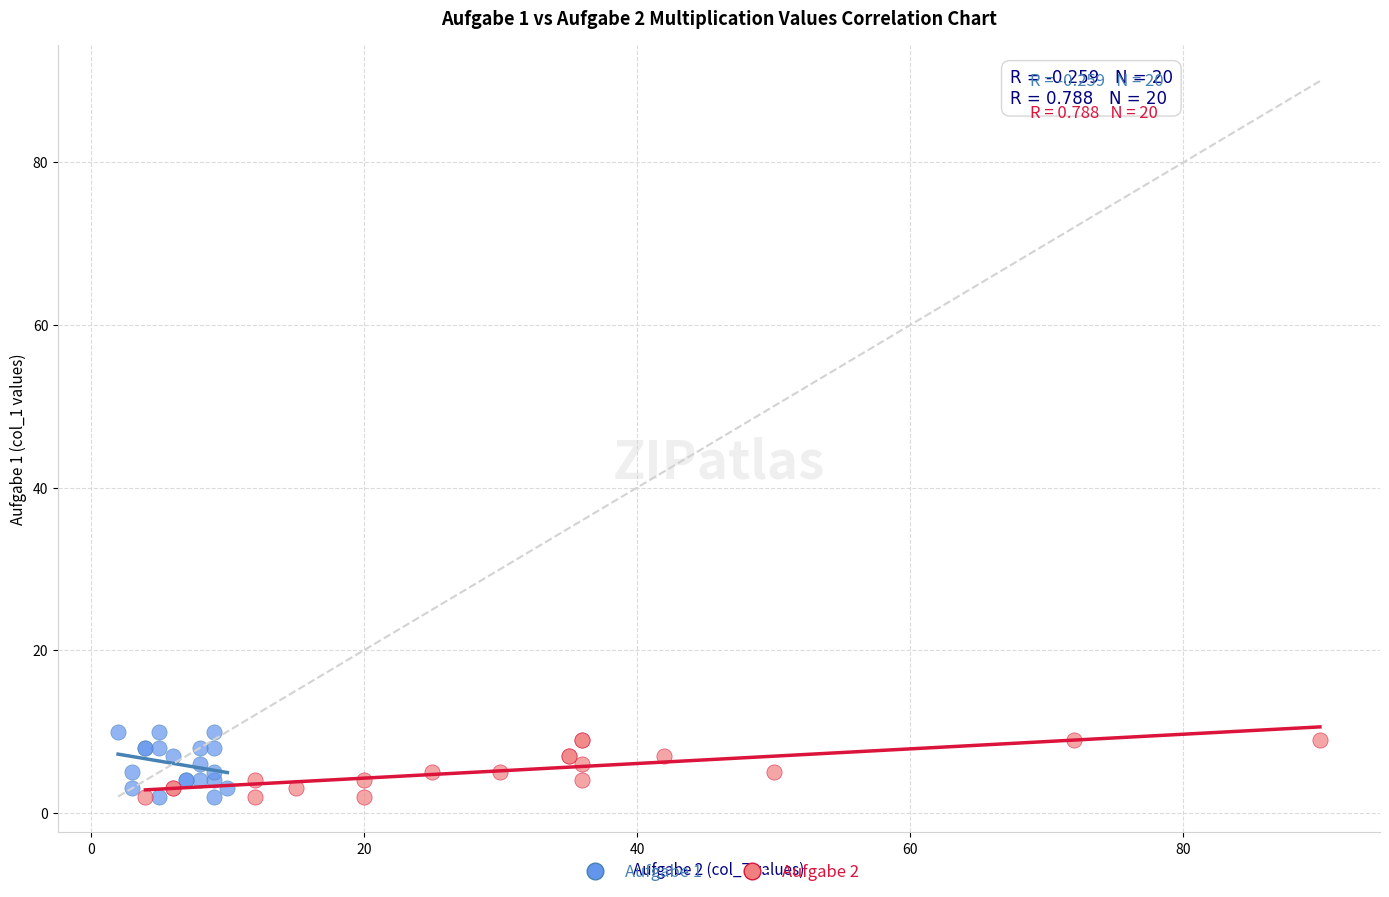

Which series reaches the maximum Y coordinate?

Aufgabe 1